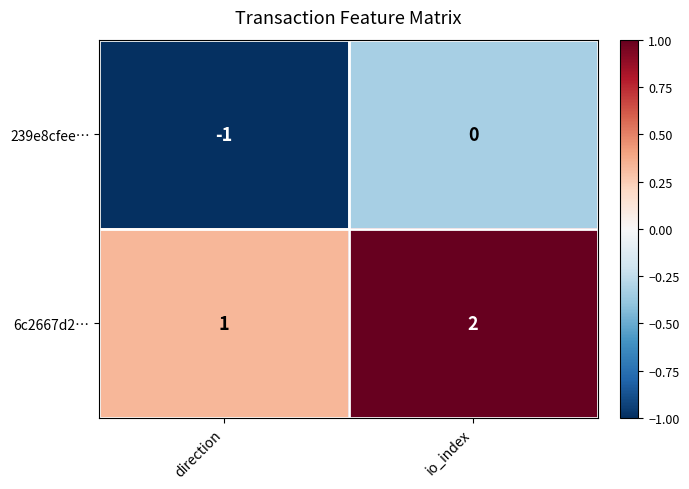

List the series in order of their overall mean, highest first.

6c2667d2…, 239e8cfee…